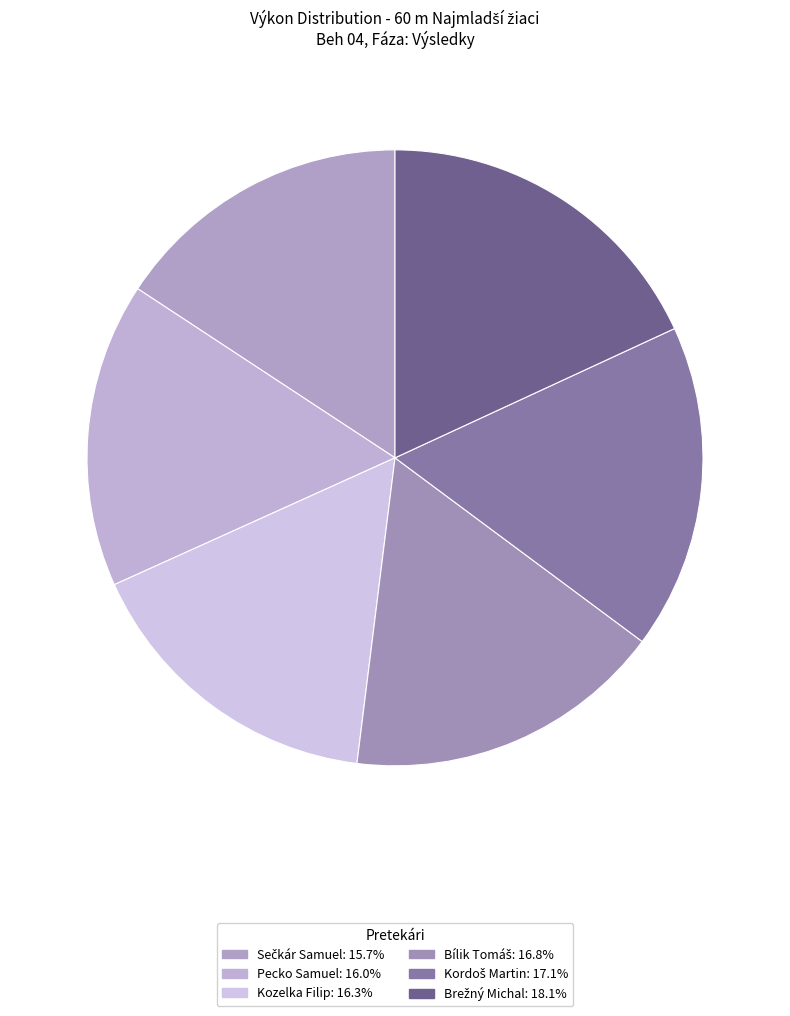

Which slice is the largest?

Brežný Michal